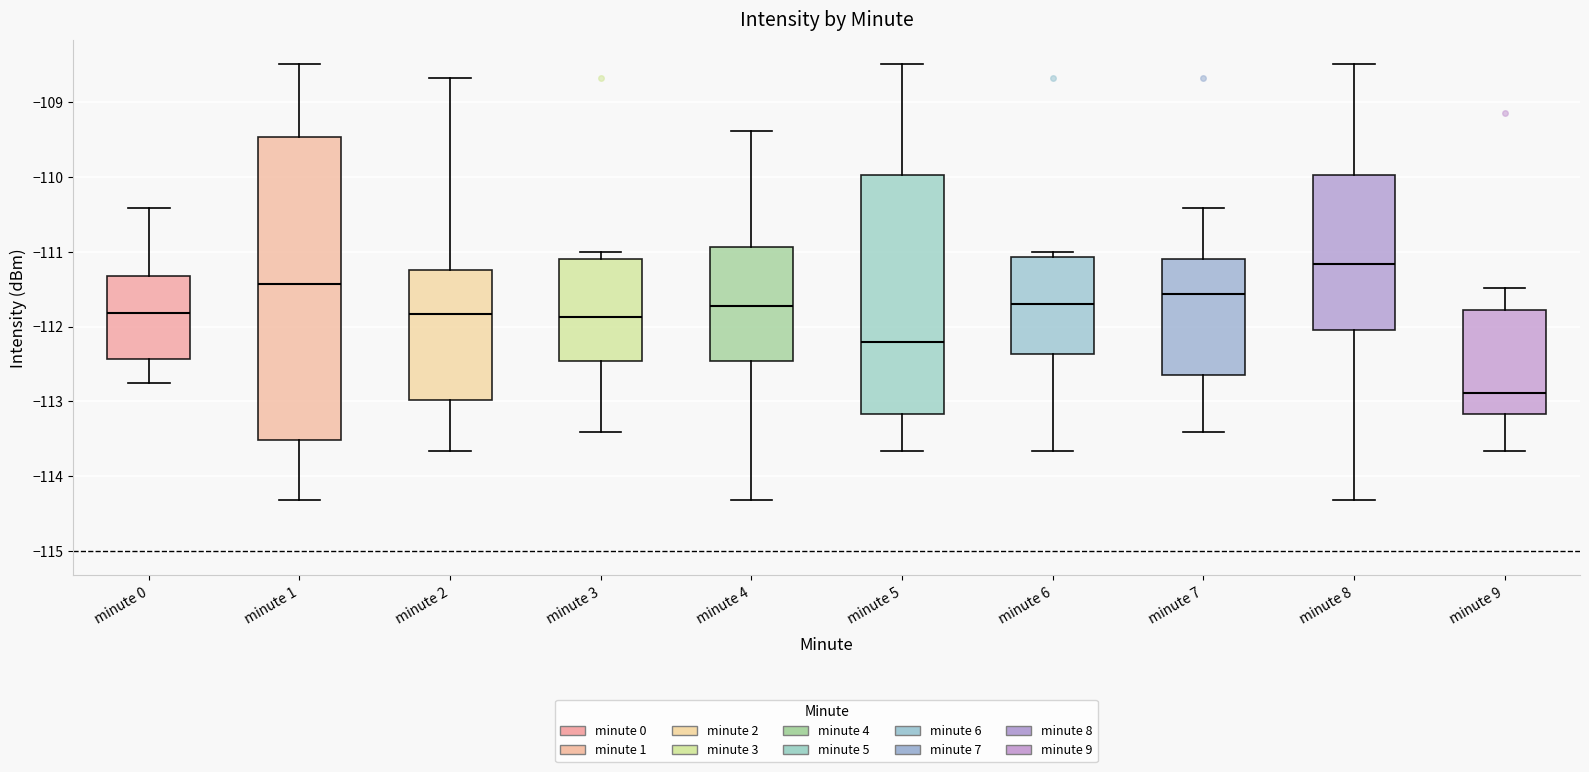

Reading left to right, transcribe this box plot: for each box, give where its median line is, the range the box spans, and where its two whiskers end, as read against the y-axis. The values are not printed on the chart, so give them approximately, as read against the axis.

minute 0: median -111.8, box -112.4 to -111.3, whiskers -112.8 to -110.4
minute 1: median -111.4, box -113.5 to -109.5, whiskers -114.3 to -108.5
minute 2: median -111.8, box -113.0 to -111.2, whiskers -113.7 to -108.7
minute 3: median -111.9, box -112.5 to -111.1, whiskers -113.4 to -111.0
minute 4: median -111.7, box -112.5 to -110.9, whiskers -114.3 to -109.4
minute 5: median -112.2, box -113.2 to -110.0, whiskers -113.7 to -108.5
minute 6: median -111.7, box -112.4 to -111.1, whiskers -113.7 to -111.0
minute 7: median -111.6, box -112.6 to -111.1, whiskers -113.4 to -110.4
minute 8: median -111.2, box -112.0 to -110.0, whiskers -114.3 to -108.5
minute 9: median -112.9, box -113.2 to -111.8, whiskers -113.7 to -111.5